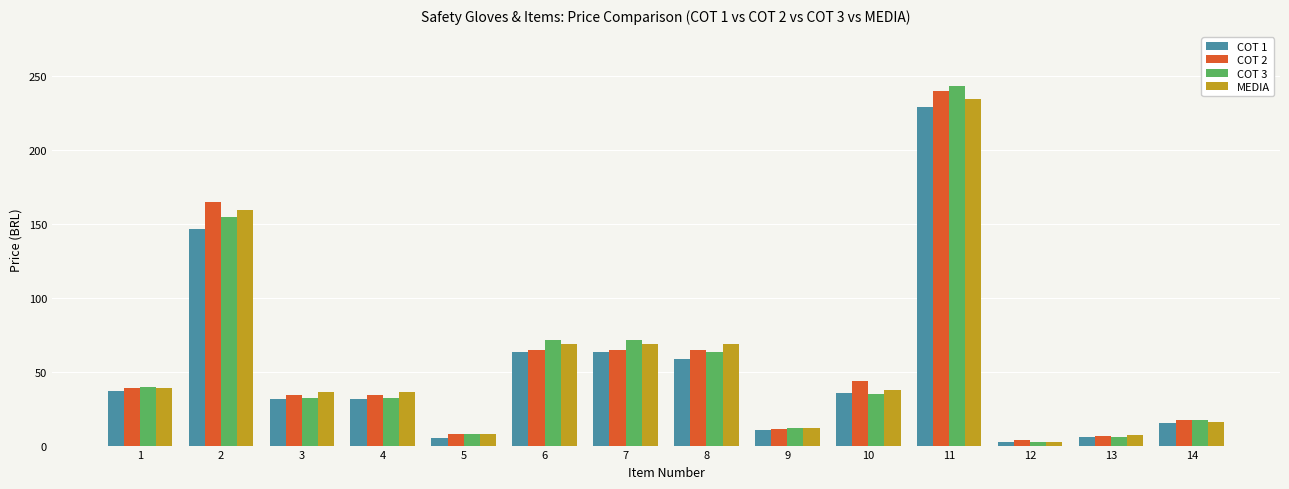

What is the value of the COT 1 bar at the 4th from the left?

31.3